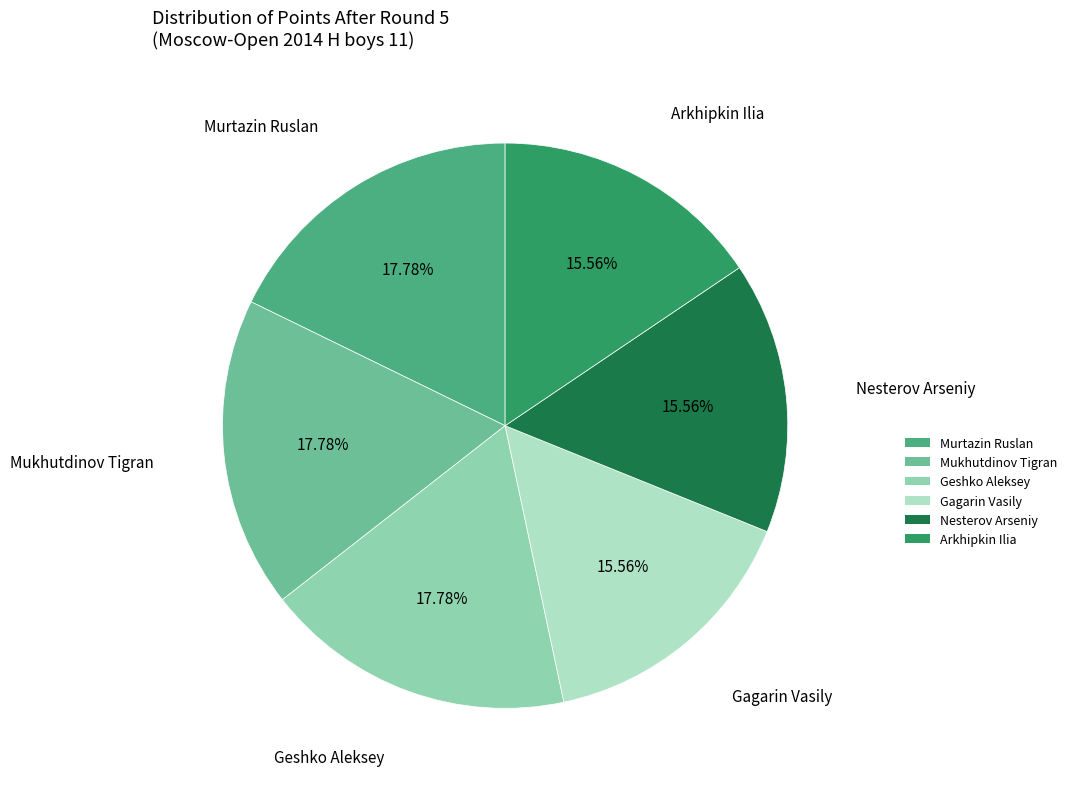

Does Murtazin Ruslan account for over 50% of the chart?

No